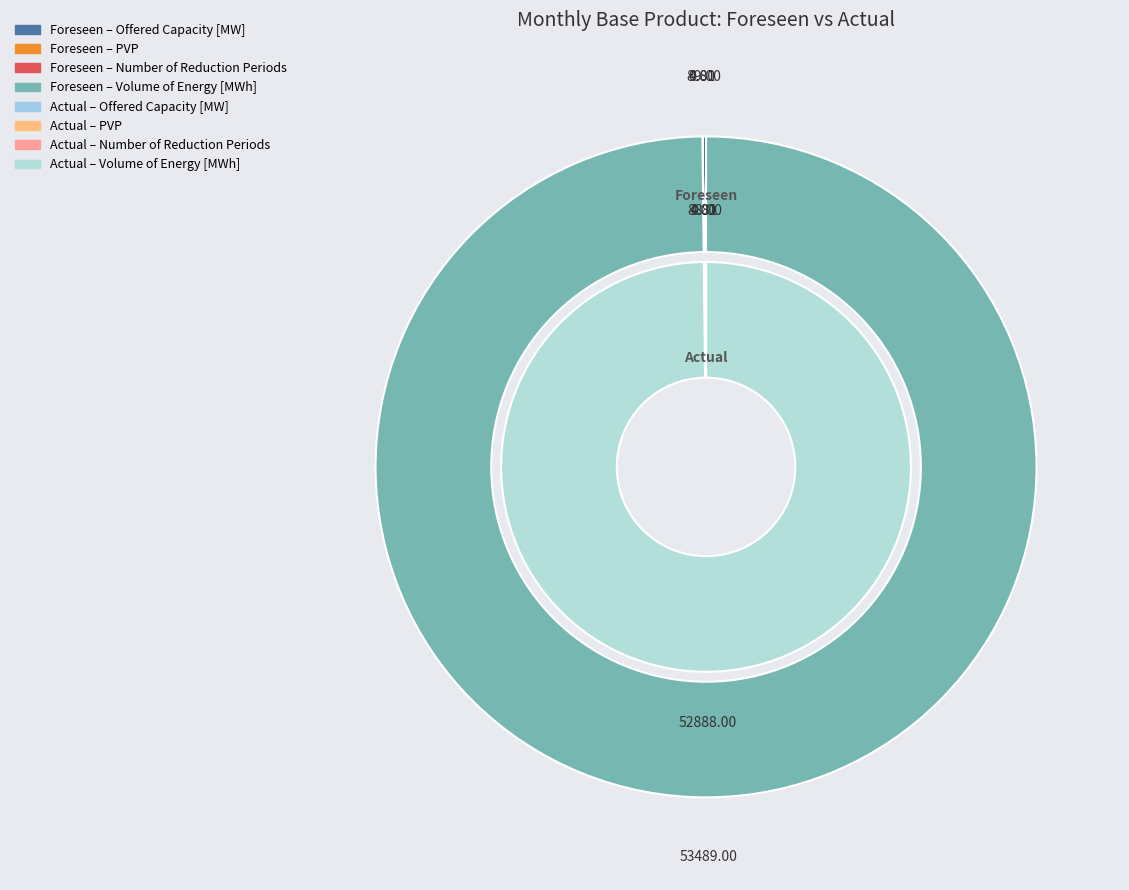

Do Offered Capacity [MW] and PVP together represent more than half of the pie?

No